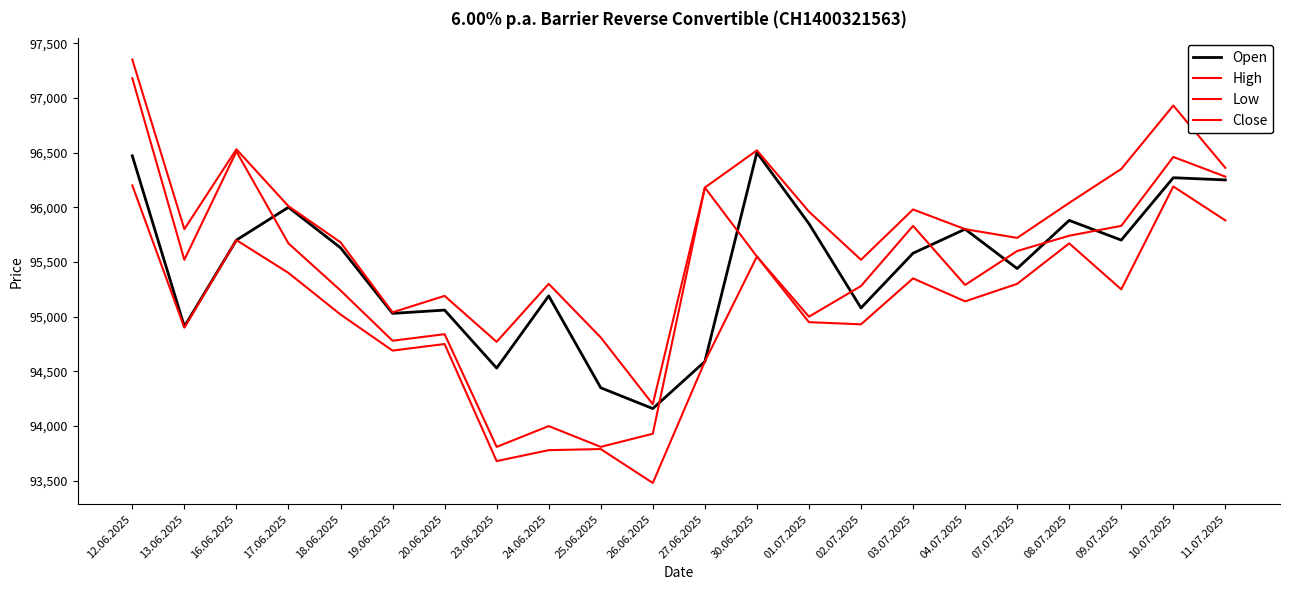

Which has a higher value, 19.06.2025 or 01.07.2025?

01.07.2025